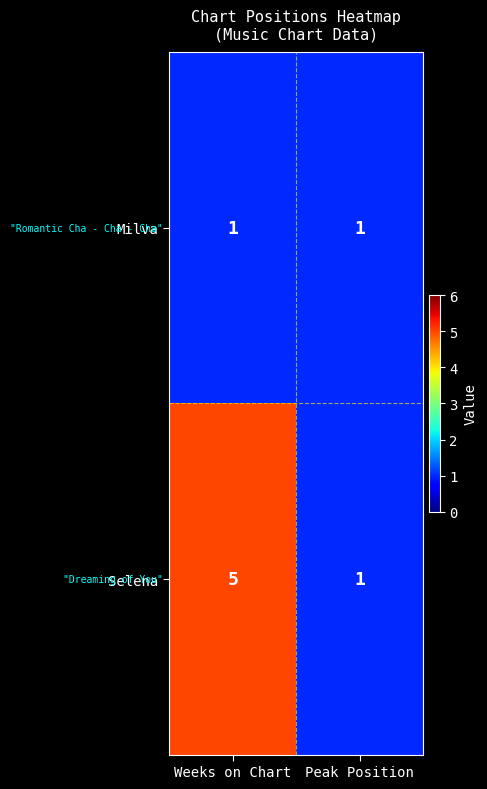

Which series has the largest total across all categories?

Selena